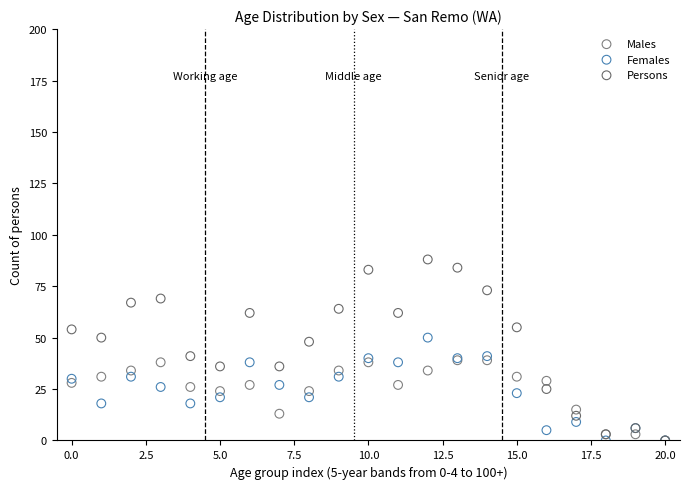

What are all the series names shown in the legend?

Males, Females, Persons